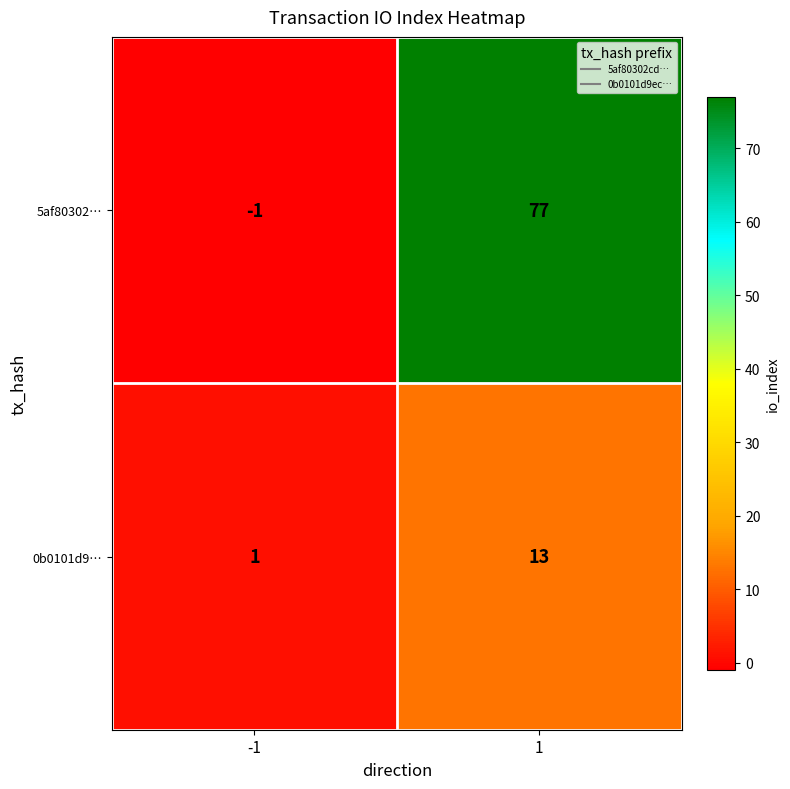

Rank the series by their maximum value, from highest to lowest.

5af80302…, 0b0101d9…